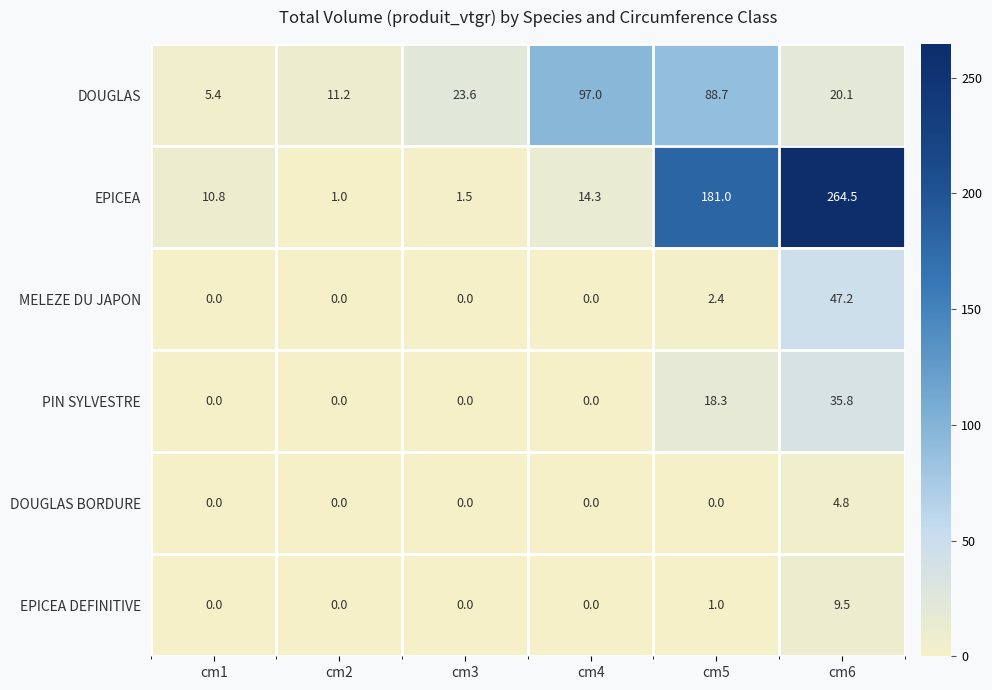

List the series in order of their peak value, lowest first.

DOUGLAS BORDURE, EPICEA DEFINITIVE, PIN SYLVESTRE, MELEZE DU JAPON, DOUGLAS, EPICEA